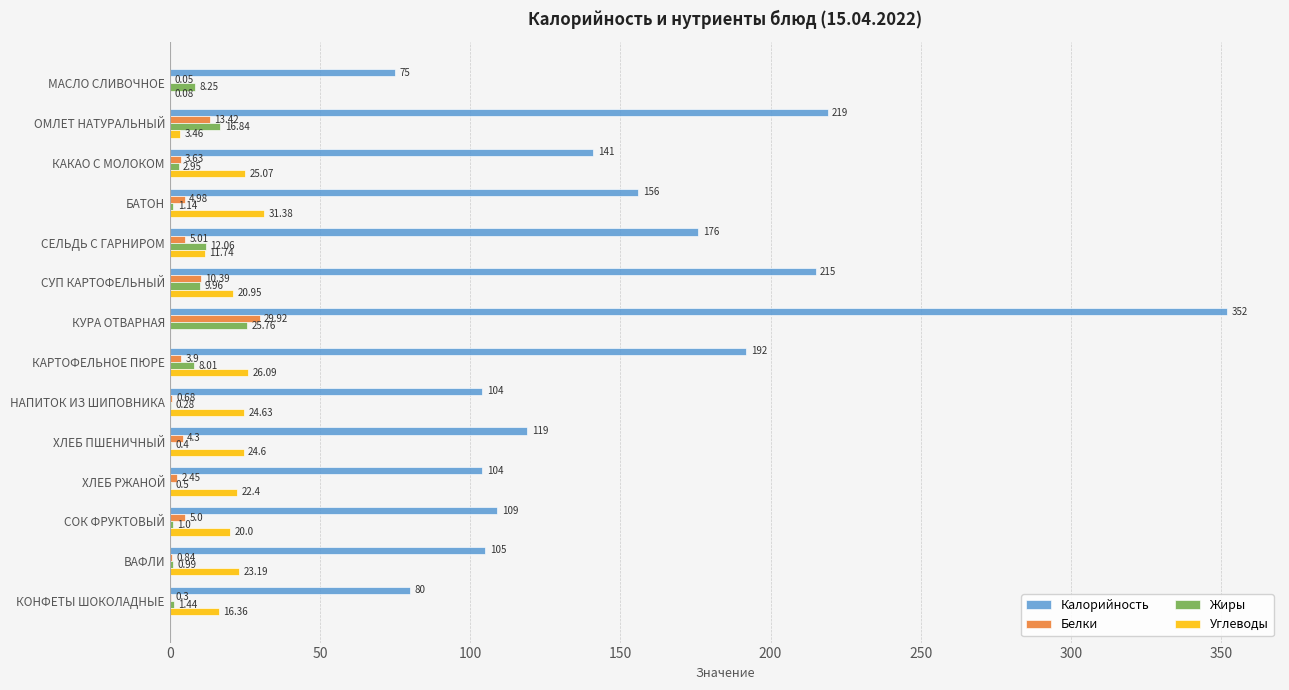

Which series changed the most between СЕЛЬДЬ С ГАРНИРОМ and КОНФЕТЫ ШОКОЛАДНЫЕ?

Калорийность